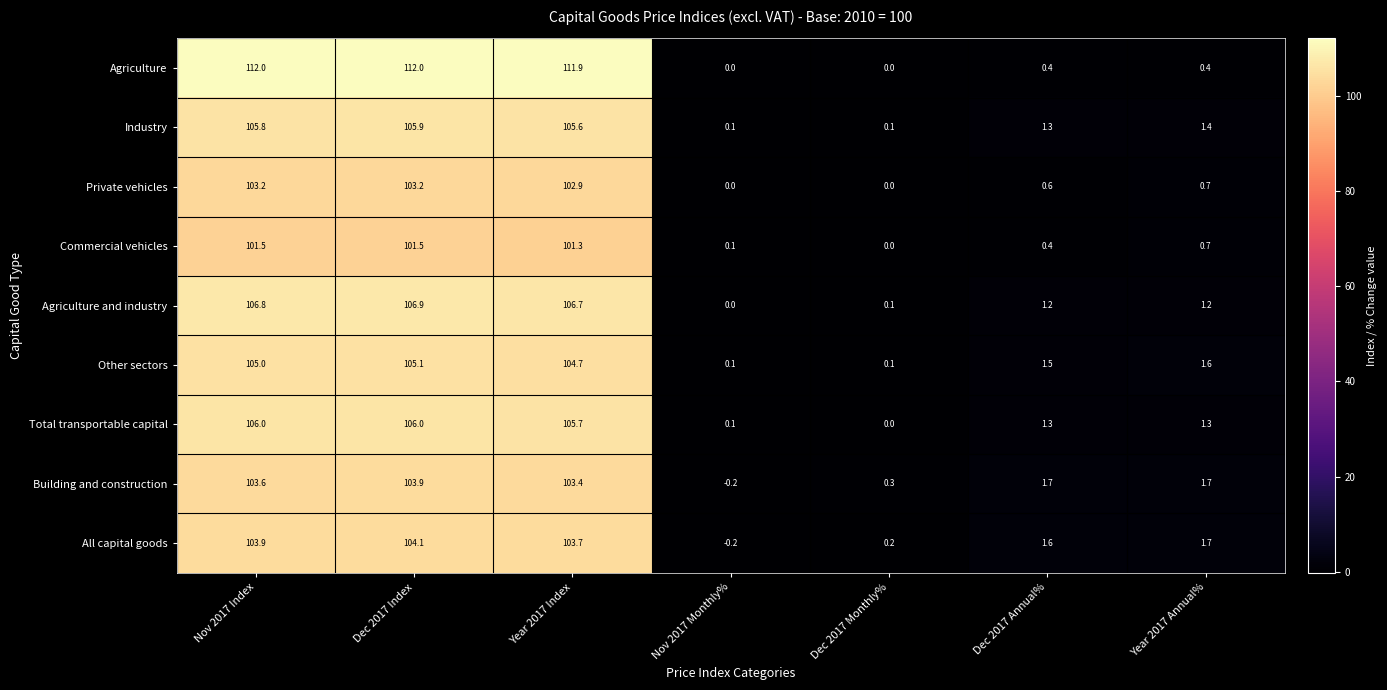

List the series in order of their peak value, highest first.

Agriculture, Agriculture and industry, Total transportable capital, Industry, Other sectors, All capital goods, Building and construction, Private vehicles, Commercial vehicles